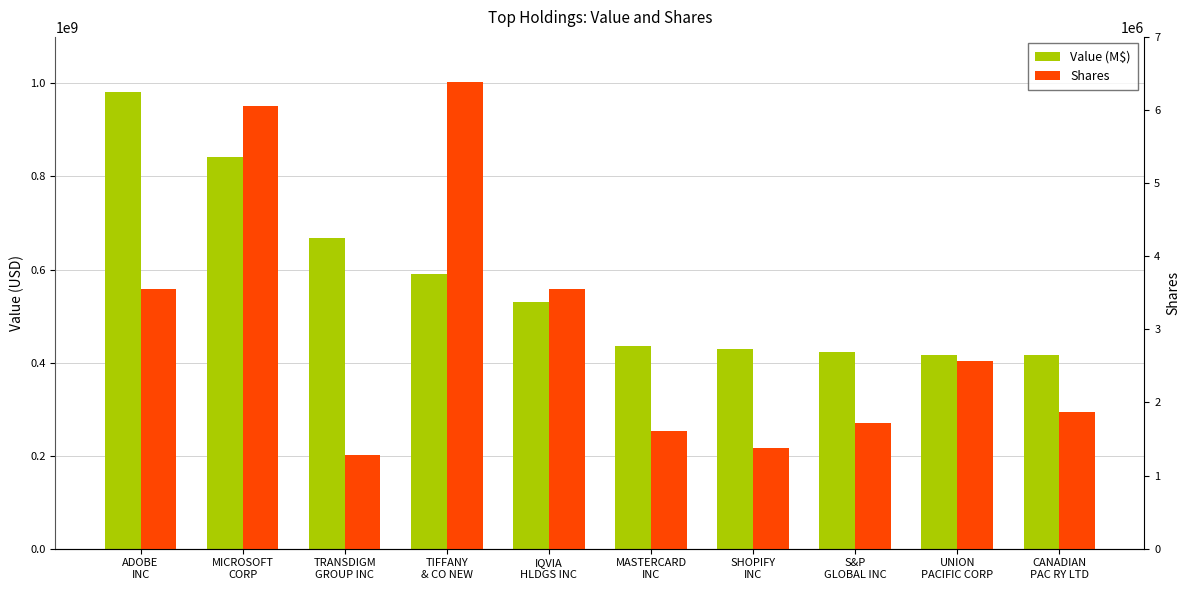

Reading left to right, transcribe all the data shown in this chart.

Value (M$): ADOBE
INC=981692000	MICROSOFT
CORP=842459000	TRANSDIGM
GROUP INC=668570000	TIFFANY
& CO NEW=591154000	IQVIA
HLDGS INC=530181000	MASTERCARD
INC=436483000	SHOPIFY
INC=429209000	S&P
GLOBAL INC=422471000	UNION
PACIFIC CORP=416253000	CANADIAN
PAC RY LTD=416019000
Shares: ADOBE
INC=3553638	MICROSOFT
CORP=6059549	TRANSDIGM
GROUP INC=1284058	TIFFANY
& CO NEW=6381880	IQVIA
HLDGS INC=3549209	MASTERCARD
INC=1607257	SHOPIFY
INC=1377171	S&P
GLOBAL INC=1724511	UNION
PACIFIC CORP=2569779	CANADIAN
PAC RY LTD=1870085